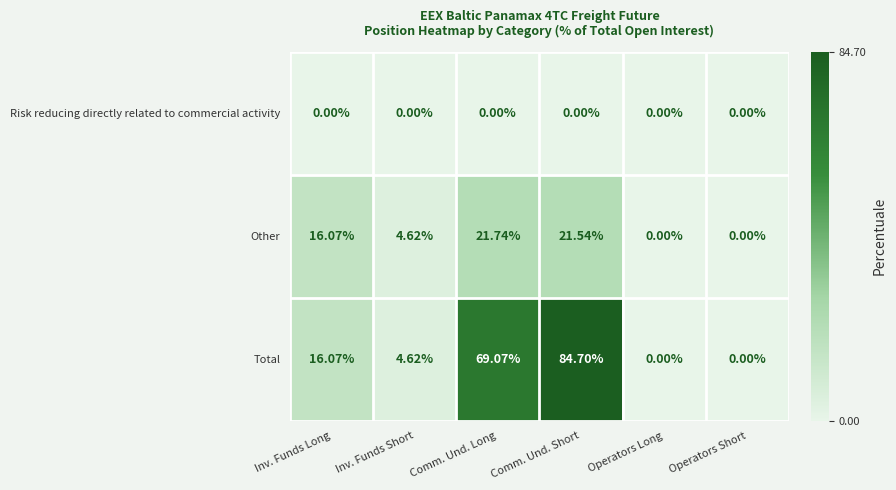

At which label is Total closest to 42?

Inv. Funds Long